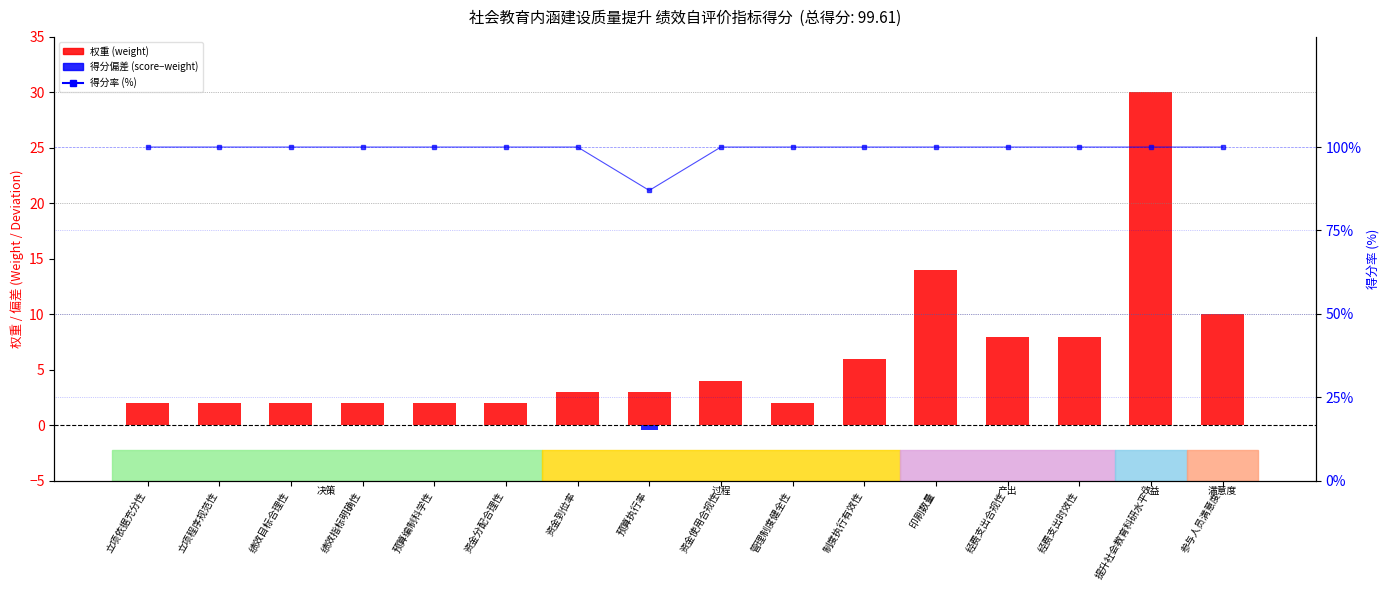

What are all the series names shown in the legend?

权重(weight), 得分偏差(score-weight), 得分率(%)